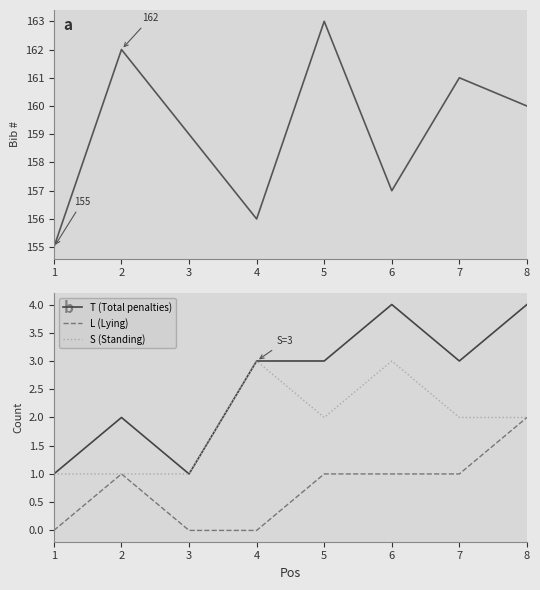

Which has a higher value, 3 or 2?

2